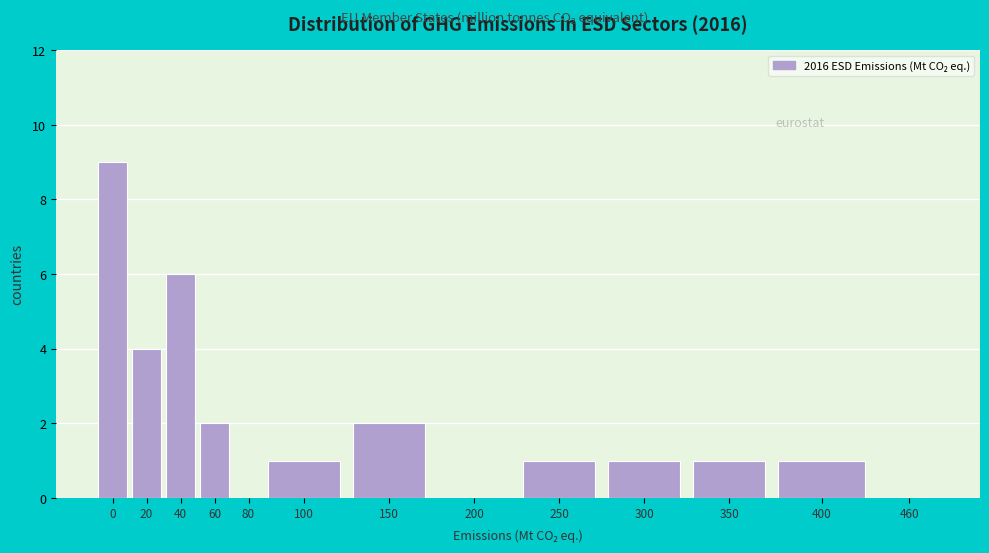

Reading left to right, transcribe all the data shown in this chart.

0=9	20=4	40=6	60=2	80=0	100=1	150=2	200=0	250=1	300=1	350=1	400=1	460=0